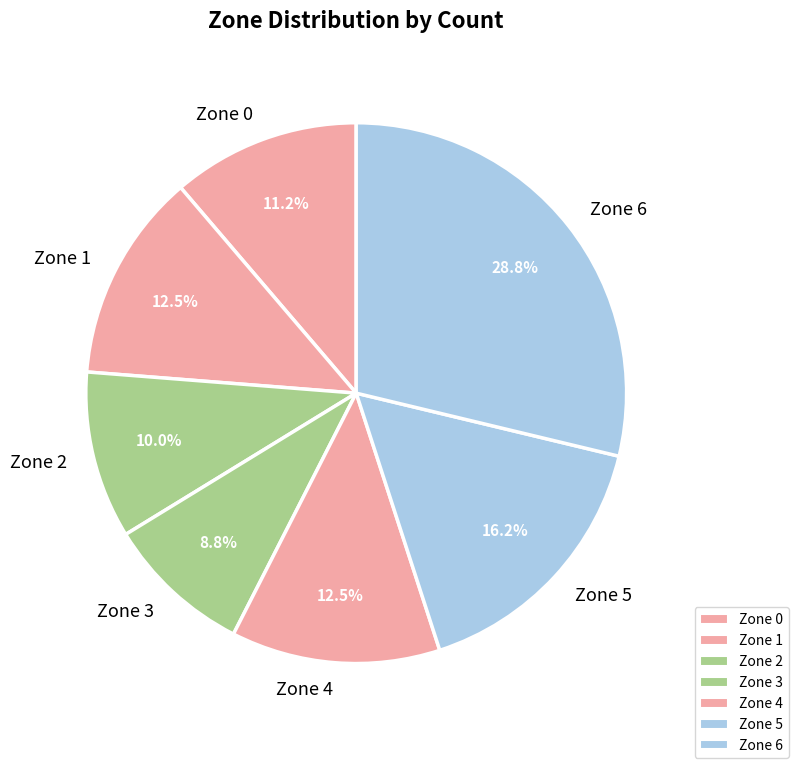

To the nearest percent, what is the difference between the Zone 6 and Zone 1 slice percentages?

16%